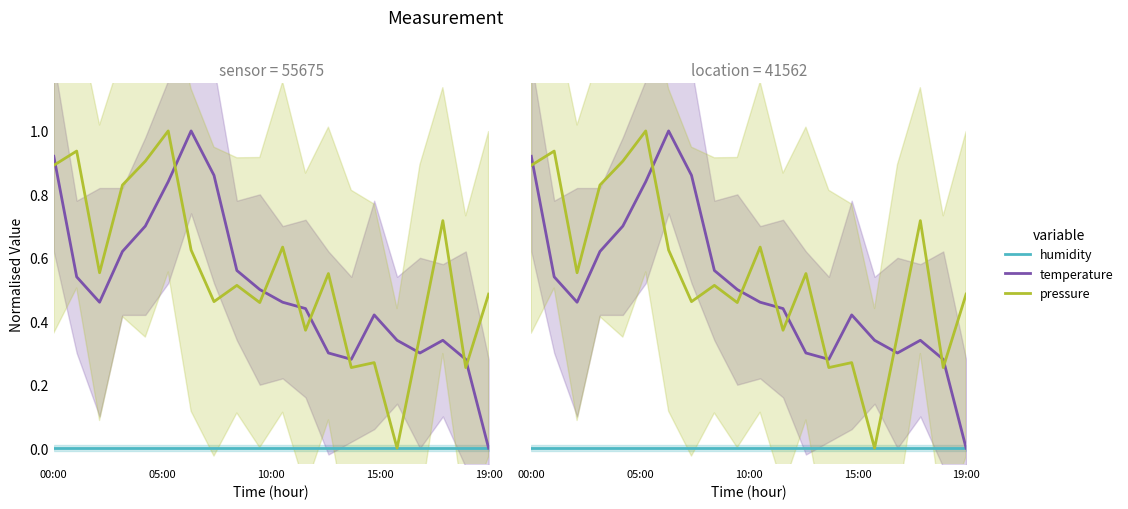

Does the chart display data point markers on the line(s)?

No